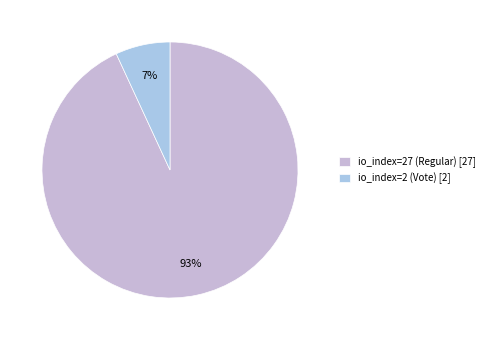

Which slice is the largest?

io_index=27 (Regular)